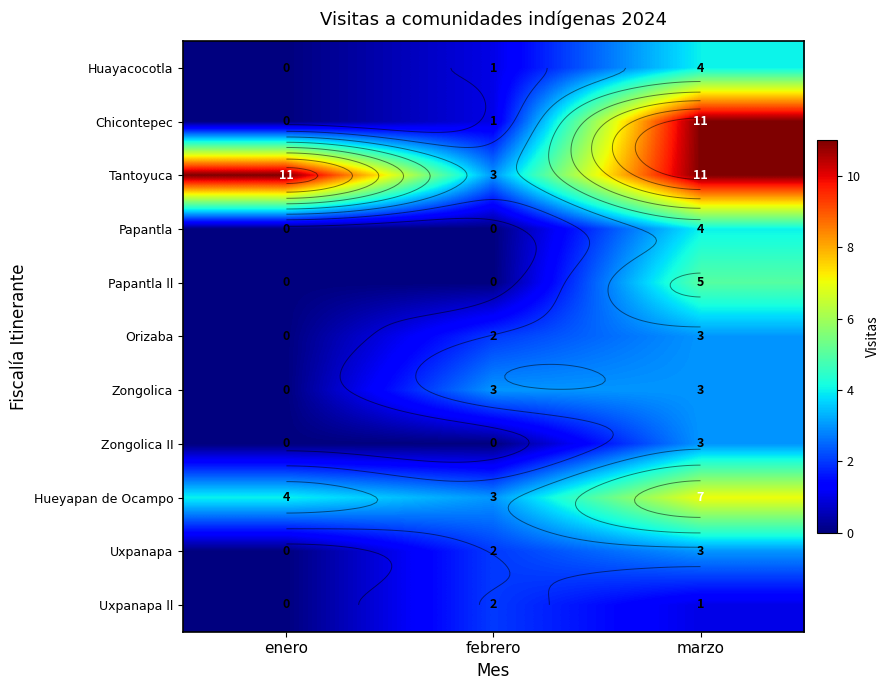

How many Hueyapan de Ocampo values are between 3 and 7?

3